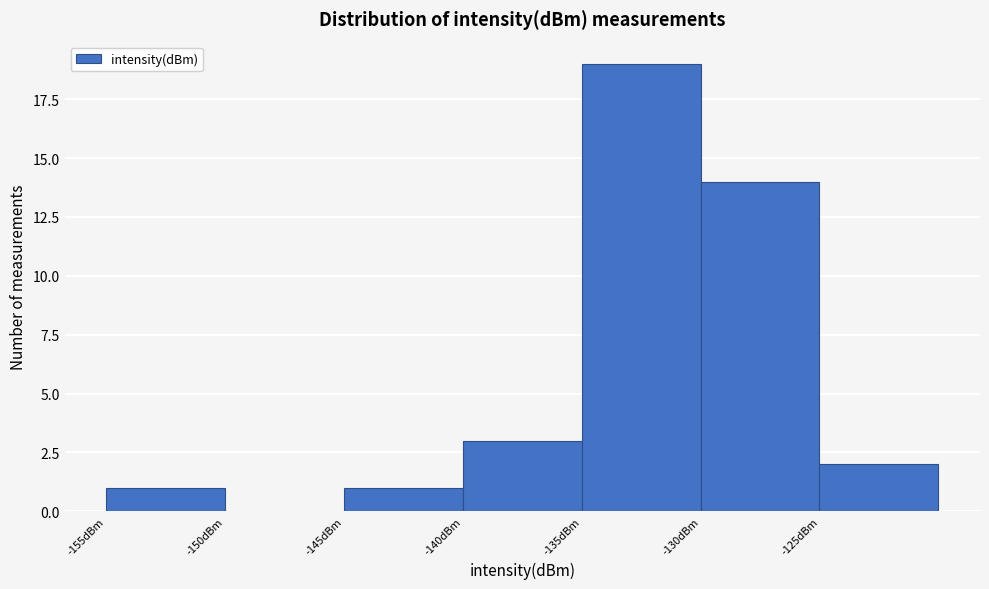

Reading left to right, transcribe this chart: for each bar, give the range it covers on the x-axis and its height. The values are not printed on the chart, so give them approximately, as read against the axis.

-155 to -150: 1
-150 to -145: 0
-145 to -140: 1
-140 to -135: 3
-135 to -130: 19
-130 to -125: 14
-125 to -120: 2